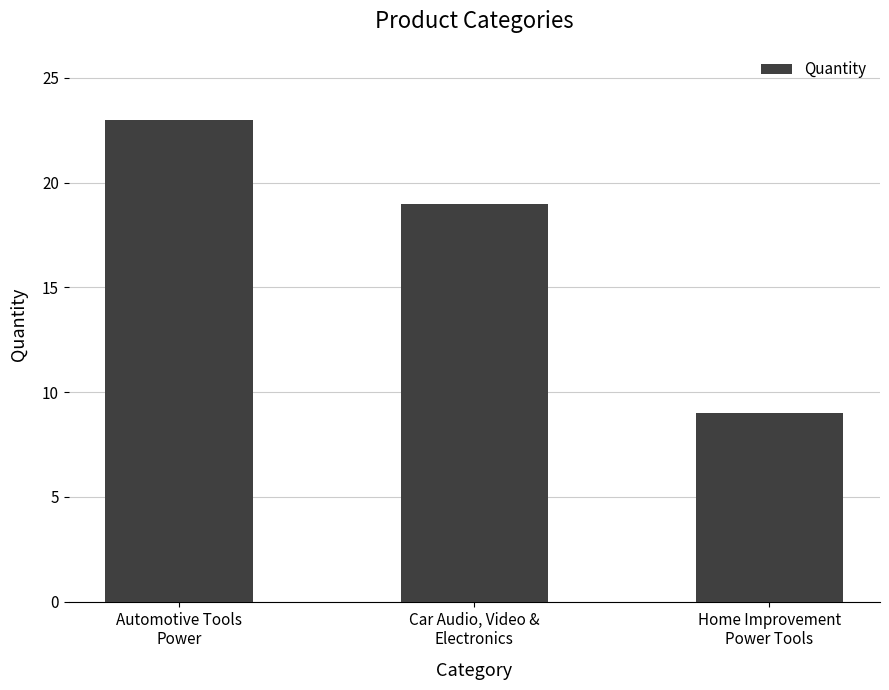

Which has a higher value, Automotive Tools
Power or Car Audio, Video &
Electronics?

Automotive Tools
Power